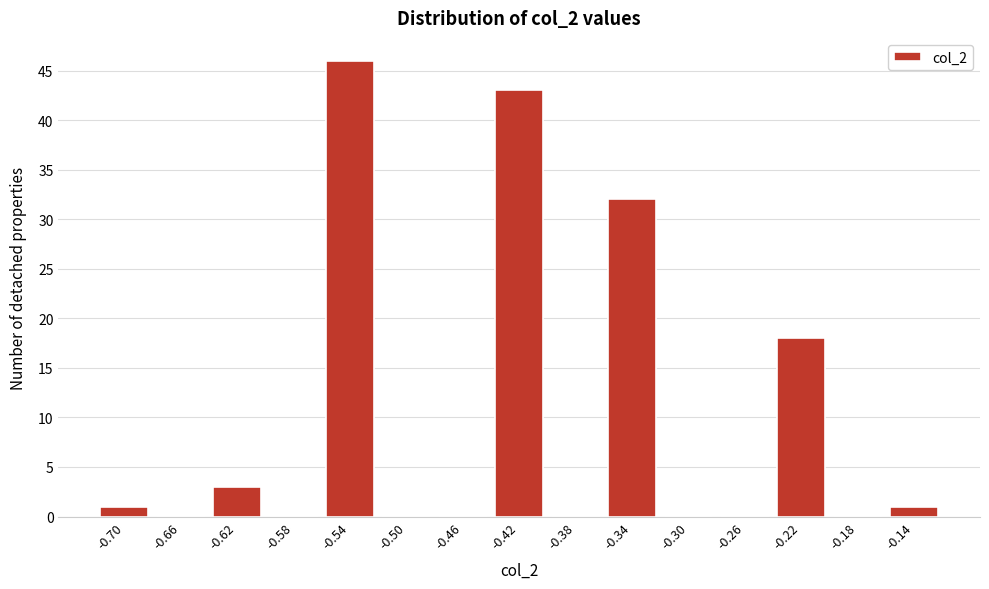

Reading left to right, list all the values displayed in this chart.

-0.70=1	-0.66=0	-0.62=3	-0.58=0	-0.54=46	-0.50=0	-0.46=0	-0.42=43	-0.38=0	-0.34=32	-0.30=0	-0.26=0	-0.22=18	-0.18=0	-0.14=1